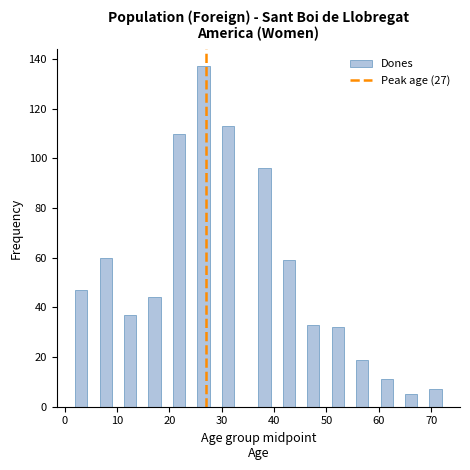

Read against the x-axis, roughly where is the centre of the tallest bar?

27